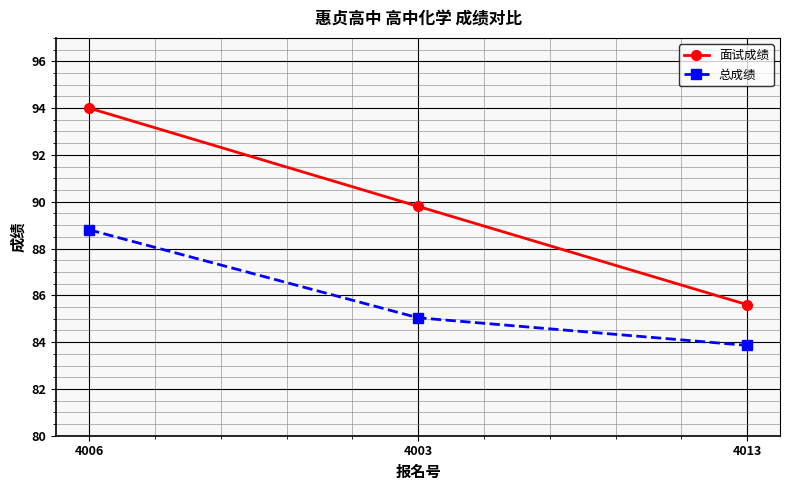

True or false: 总成绩 has a value of 113.2 at 4013.

False